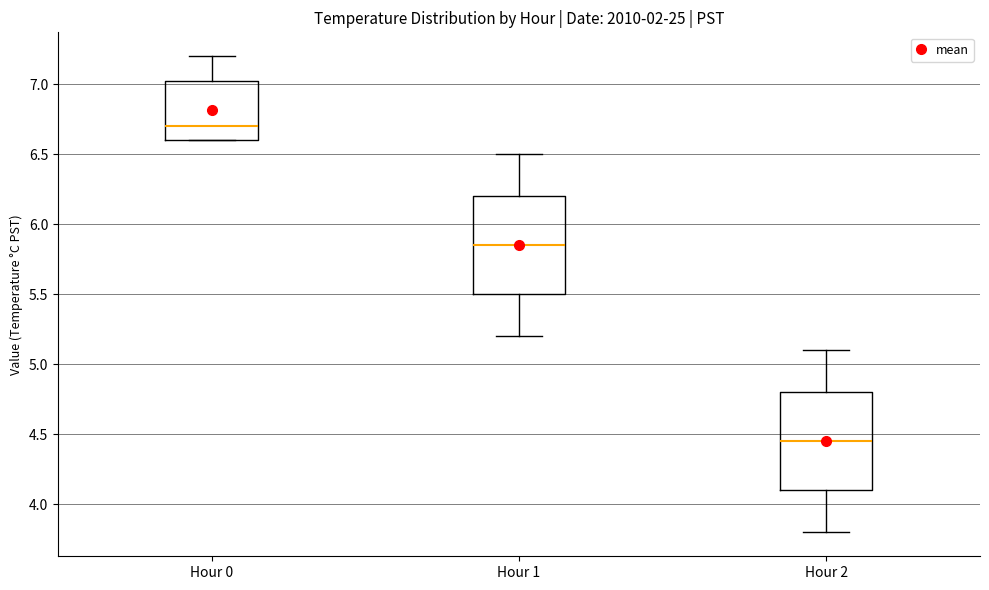

Reading left to right, read every box against the y-axis: the position of its median line, the range the box covers, and the ends of its whiskers. The values are not printed on the chart, so give them approximately, as read against the axis.

Hour 0: median 6.70, box 6.60 to 7.05, whiskers 6.60 to 7.20
Hour 1: median 5.85, box 5.50 to 6.20, whiskers 5.20 to 6.50
Hour 2: median 4.45, box 4.10 to 4.80, whiskers 3.80 to 5.10